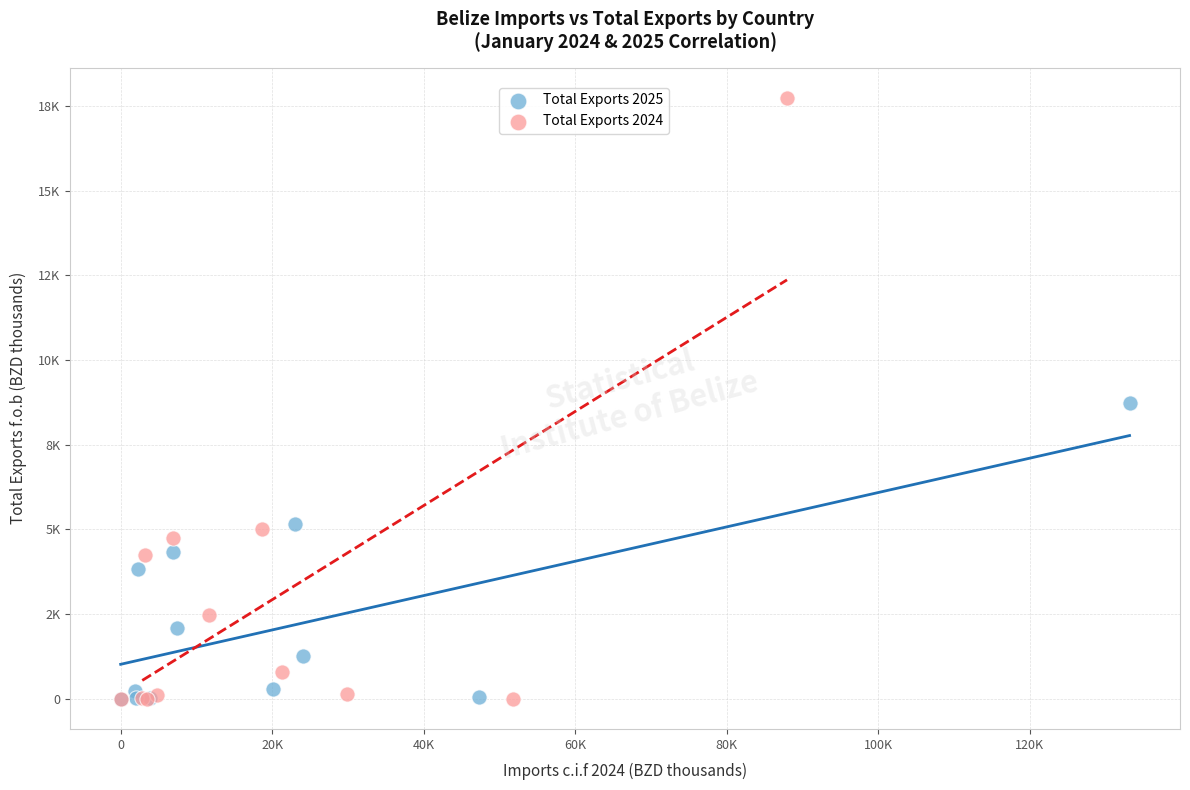

What are all the series names shown in the legend?

Total Exports 2025, Total Exports 2024